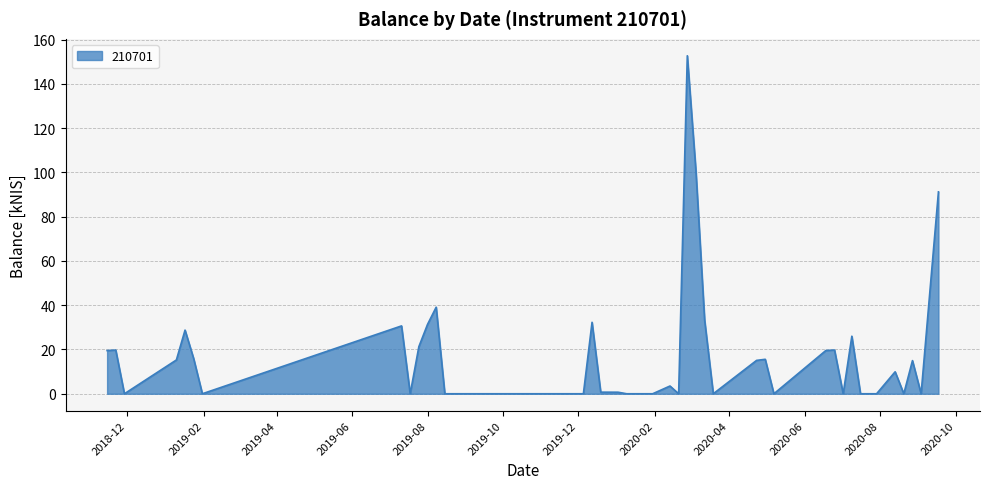

What is the difference between the maximum and minimum values?

152.7